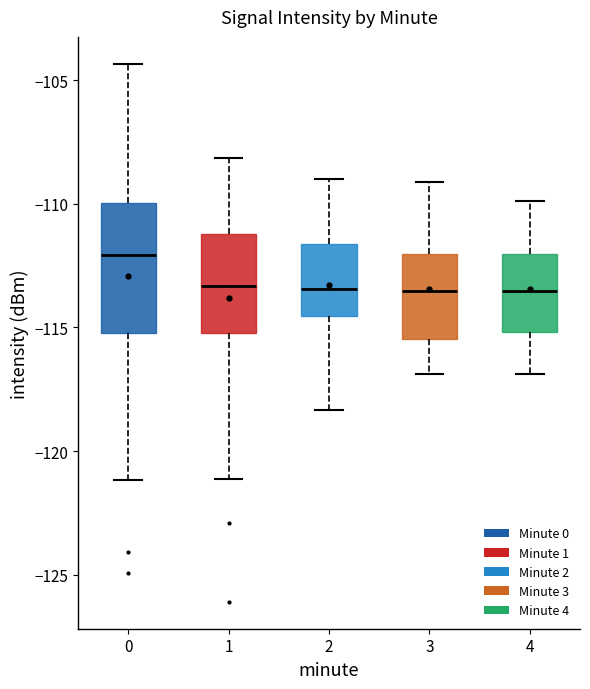

Reading left to right, read every box against the y-axis: the position of its median line, the range the box covers, and the ends of its whiskers. The values are not printed on the chart, so give them approximately, as read against the axis.

0: median -112.0, box -115.0 to -110.0, whiskers -121.0 to -104.5
1: median -113.5, box -115.0 to -111.0, whiskers -121.0 to -108.0
2: median -113.5, box -114.5 to -111.5, whiskers -118.5 to -109.0
3: median -113.5, box -115.5 to -112.0, whiskers -117.0 to -109.0
4: median -113.5, box -115.0 to -112.0, whiskers -117.0 to -110.0